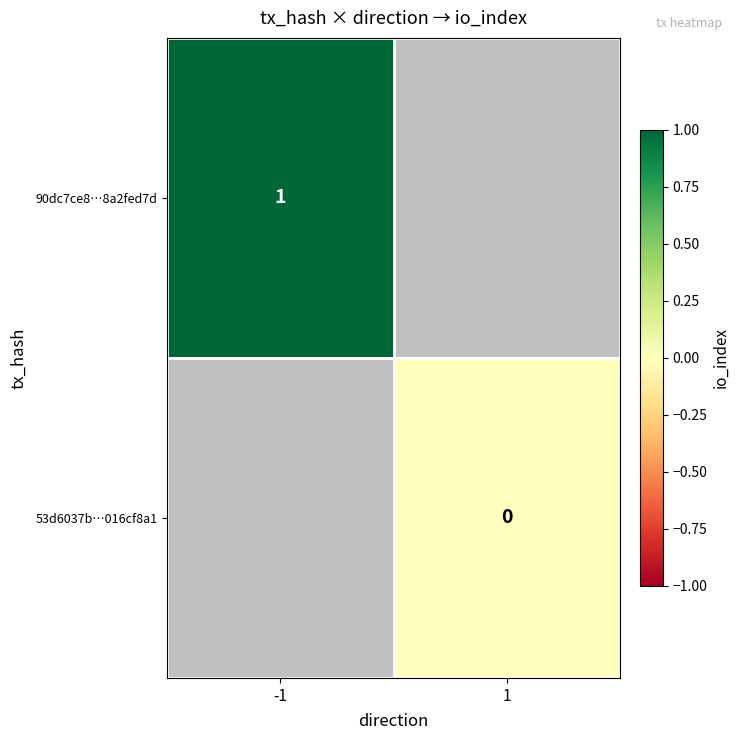

Is it true that 90dc7ce8…8a2fed7d equals 1.4 at -1?

False